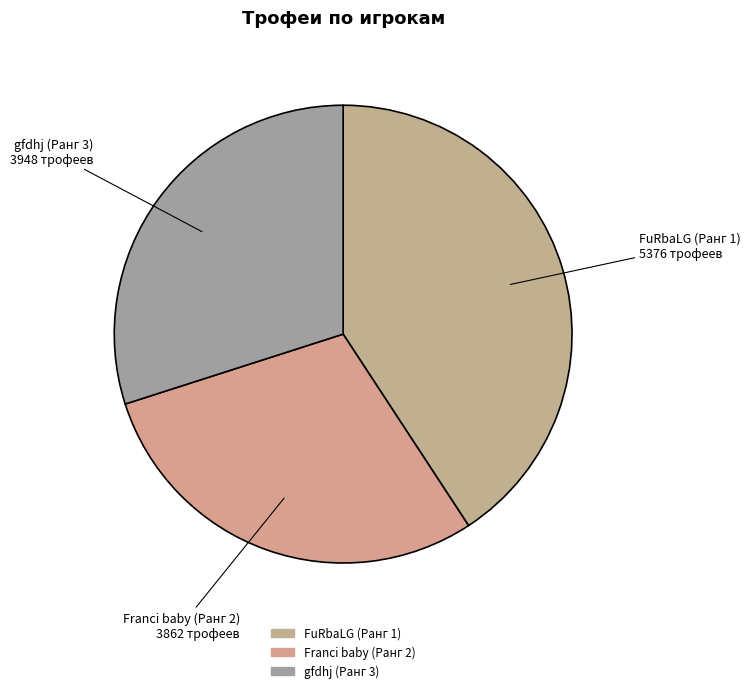

Rank the categories by value from highest to lowest.

FuRbaLG (Ранг 1), gfdhj (Ранг 3), Franci baby (Ранг 2)